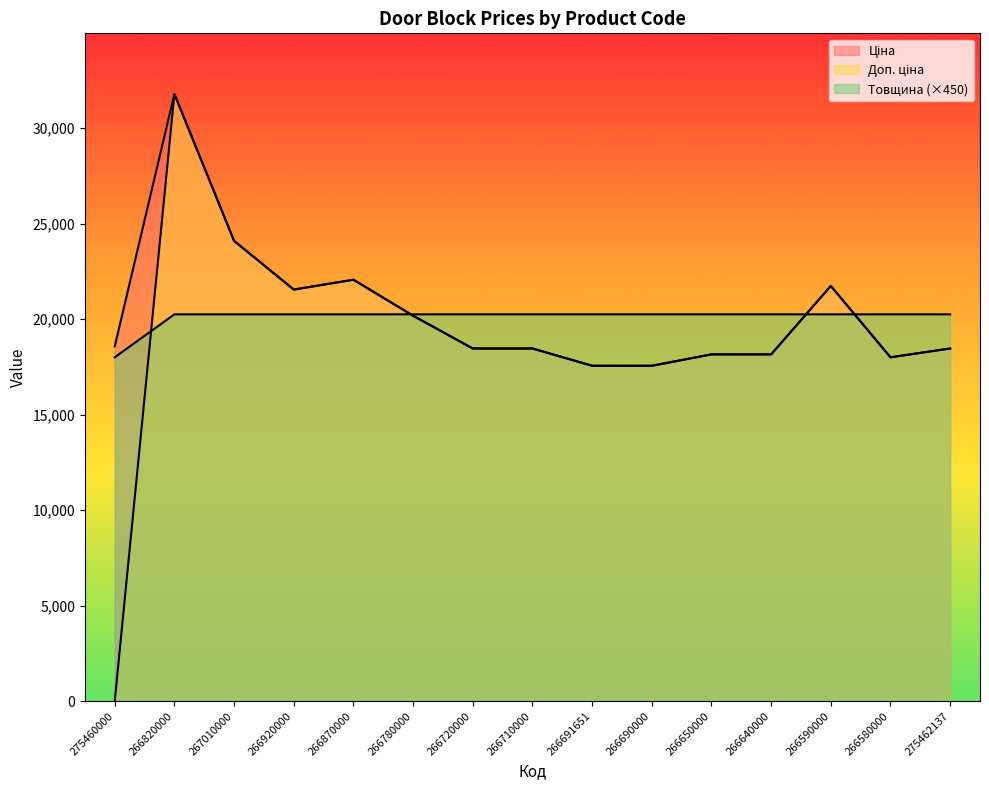

What is the maximum value for Товщина?

20250.0